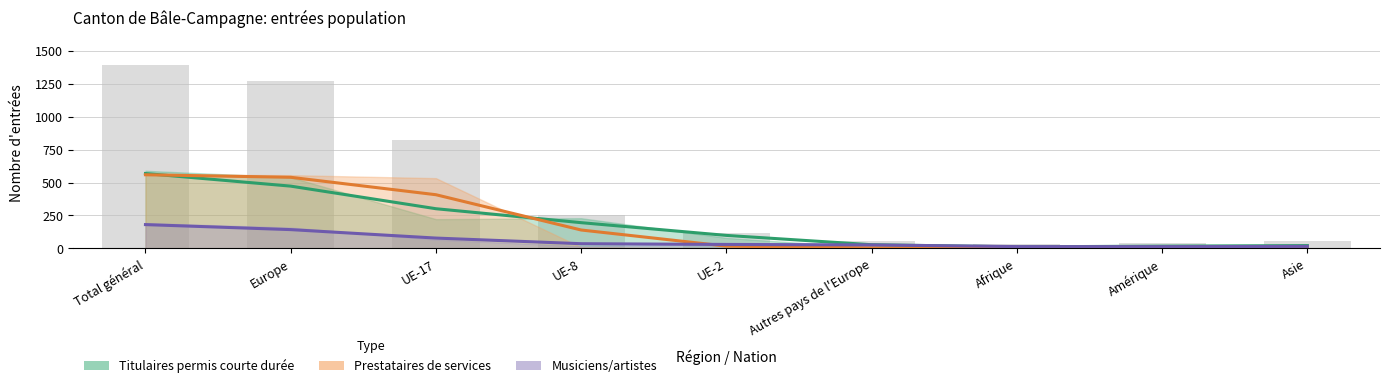

Rank the categories by Total pop résidante - Femmes value from highest to lowest.

Total général, Europe, UE-17, UE-8, UE-2, Autres pays de l'Europe, Asie, Afrique, Amérique